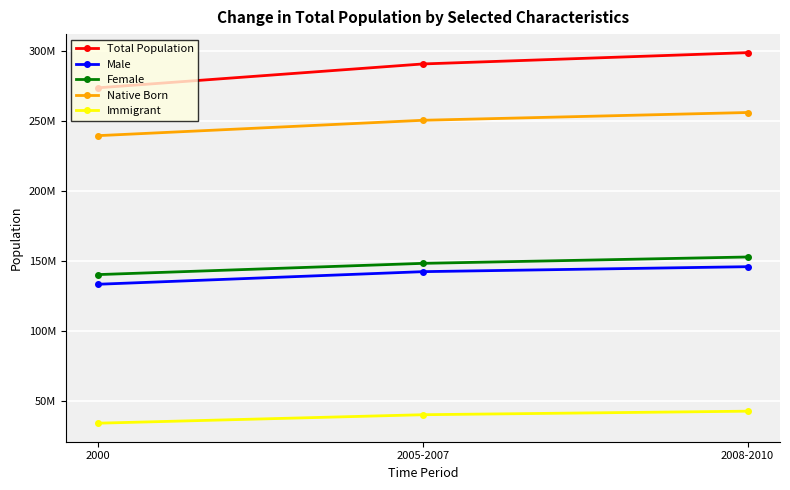

Between 2005-2007 and 2008-2010, which series saw the biggest shift?

Total Population